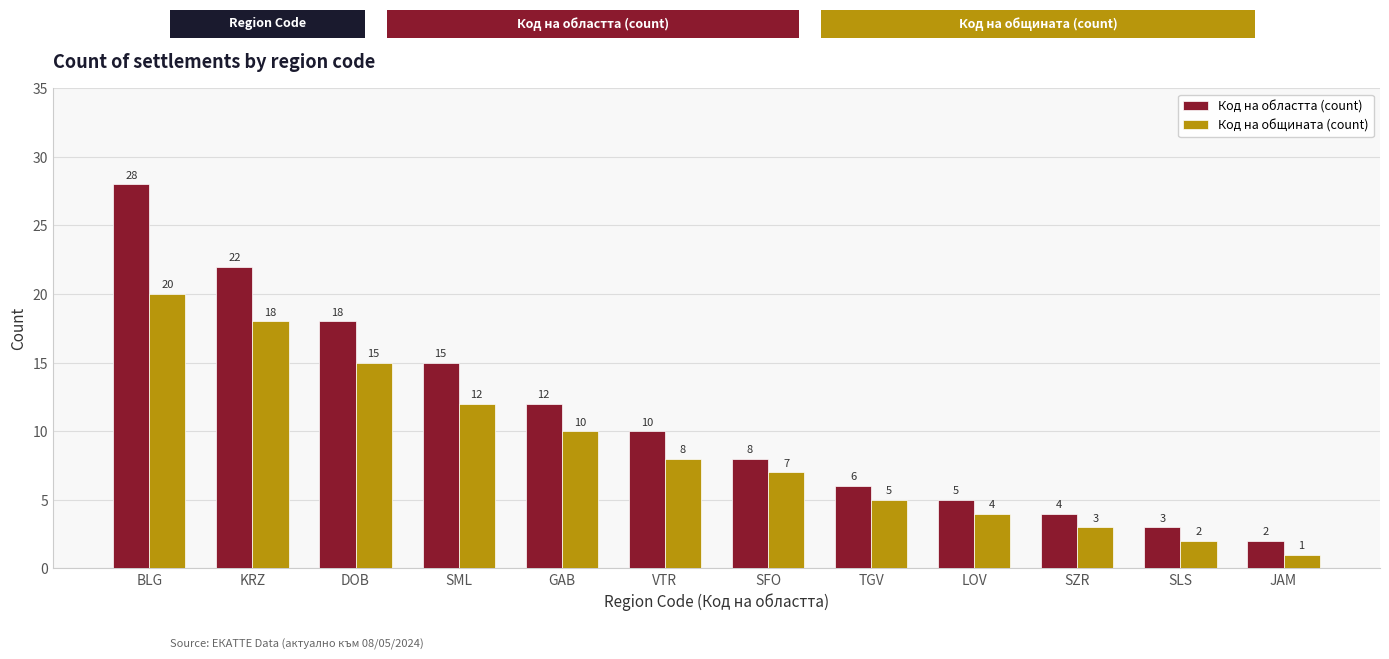

At TGV, list the series in order from largest to smallest.

Код на областта (count), Код на общината (count)